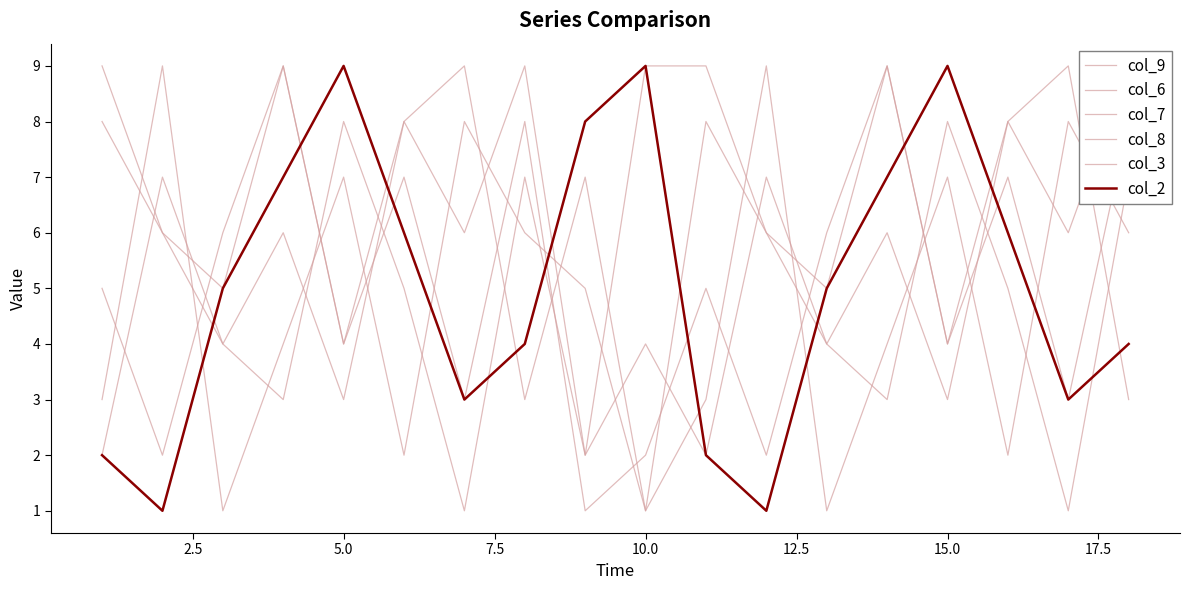

What is the minimum value for col_3?

1